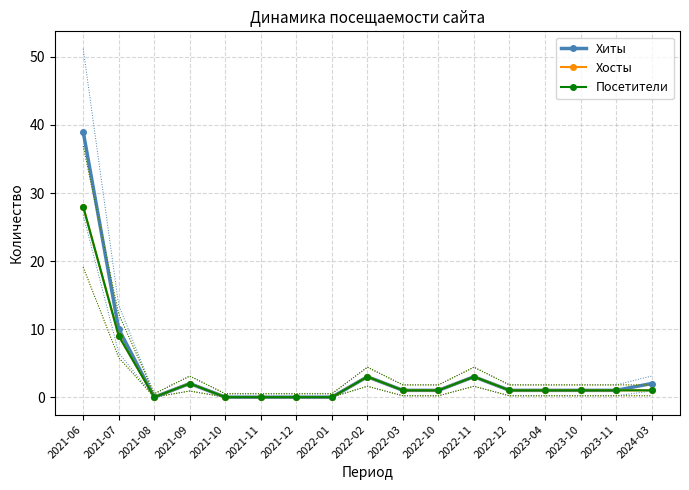

True or false: Хиты has a value of 3 at 2024-03.

False